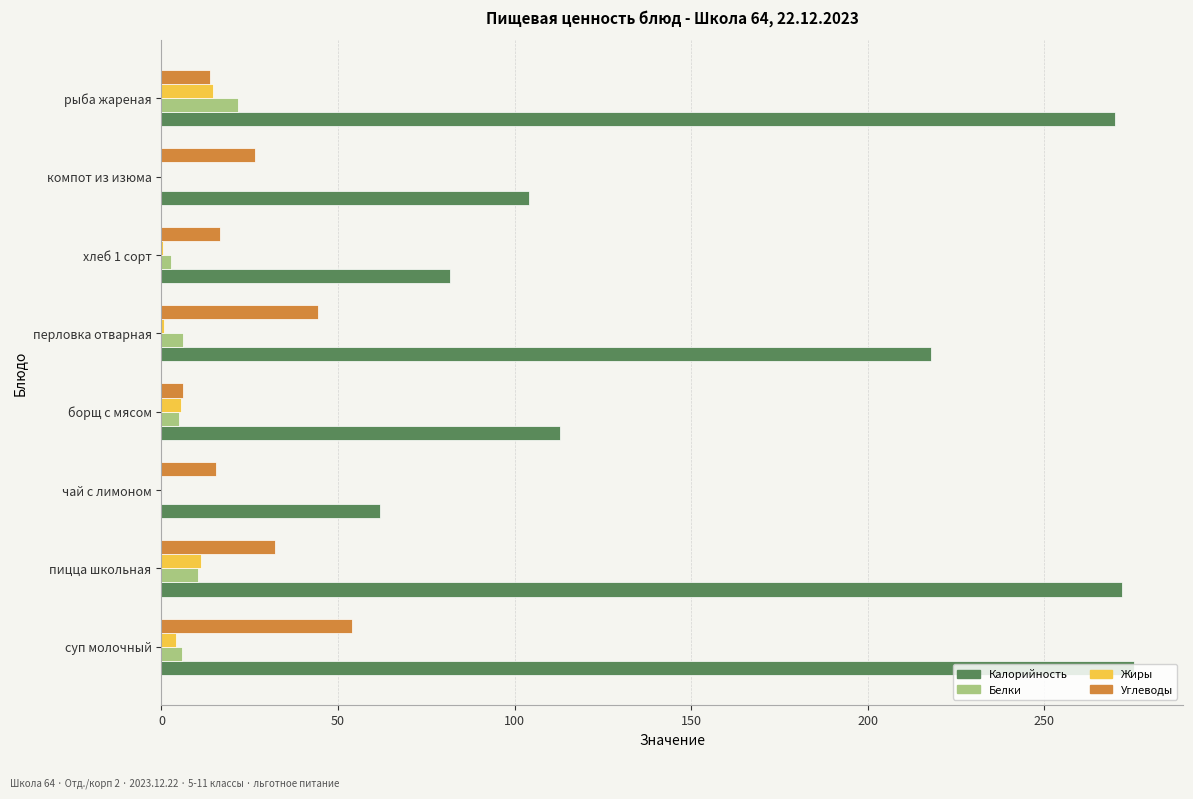

The Калорийность series shows 275.5 at суп молочный. True or false?

True